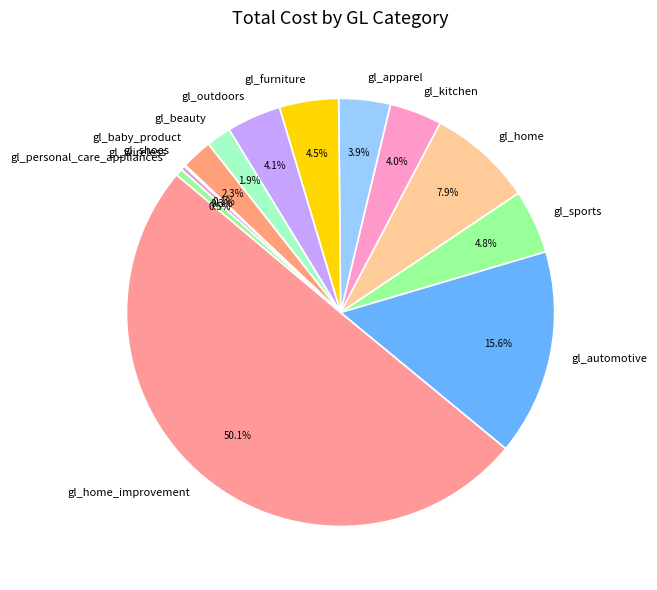

Which category accounts for the majority?

gl_home_improvement